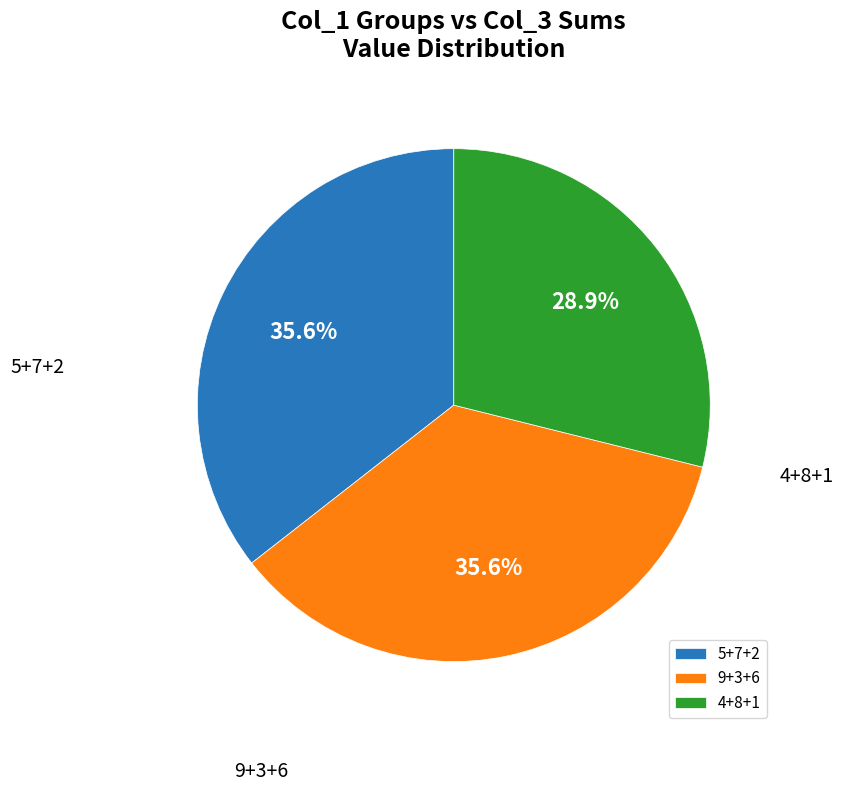

Approximately how many times larger is the value at 4+8+1 compared to 5+7+2?

0.8